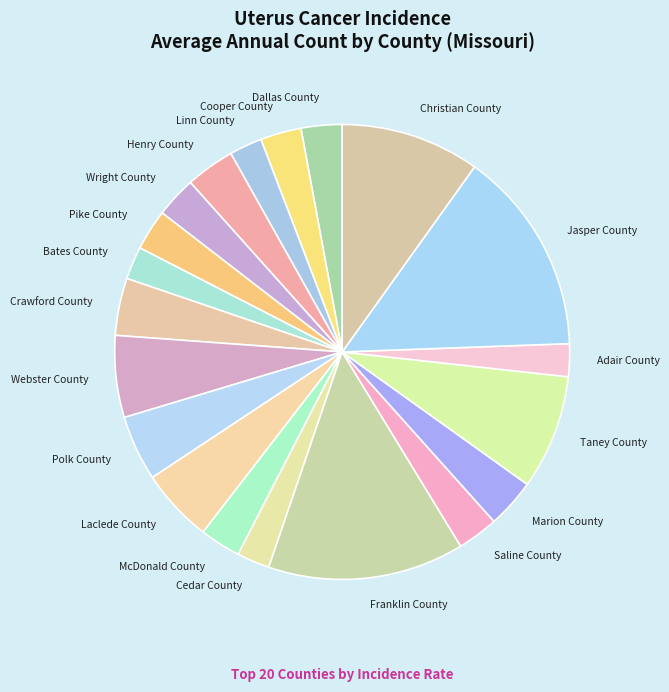

The Polk County slice represents 5% of the pie. True or false?

True